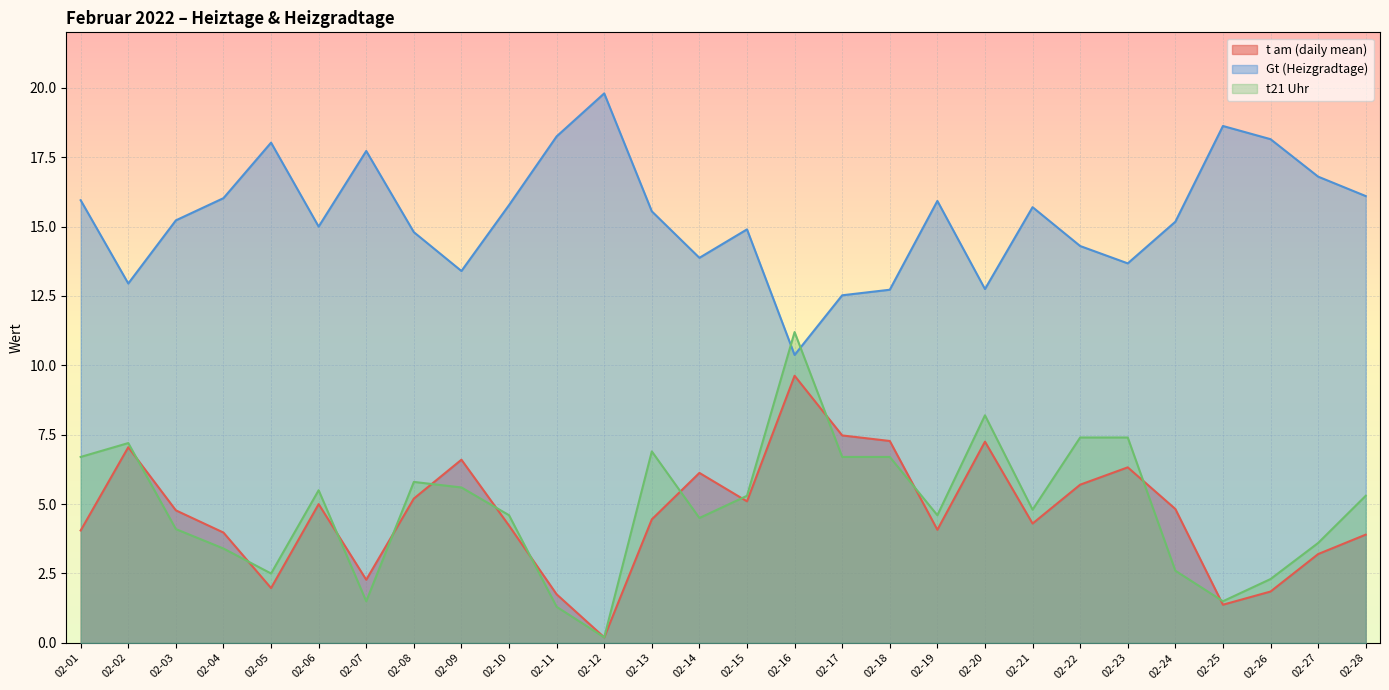

List the labels in order of t21 Uhr value, largest first.

02-16, 02-20, 02-22, 02-23, 02-02, 02-13, 02-01, 02-17, 02-18, 02-08, 02-09, 02-06, 02-15, 02-28, 02-21, 02-10, 02-19, 02-14, 02-03, 02-27, 02-04, 02-24, 02-05, 02-26, 02-07, 02-25, 02-11, 02-12